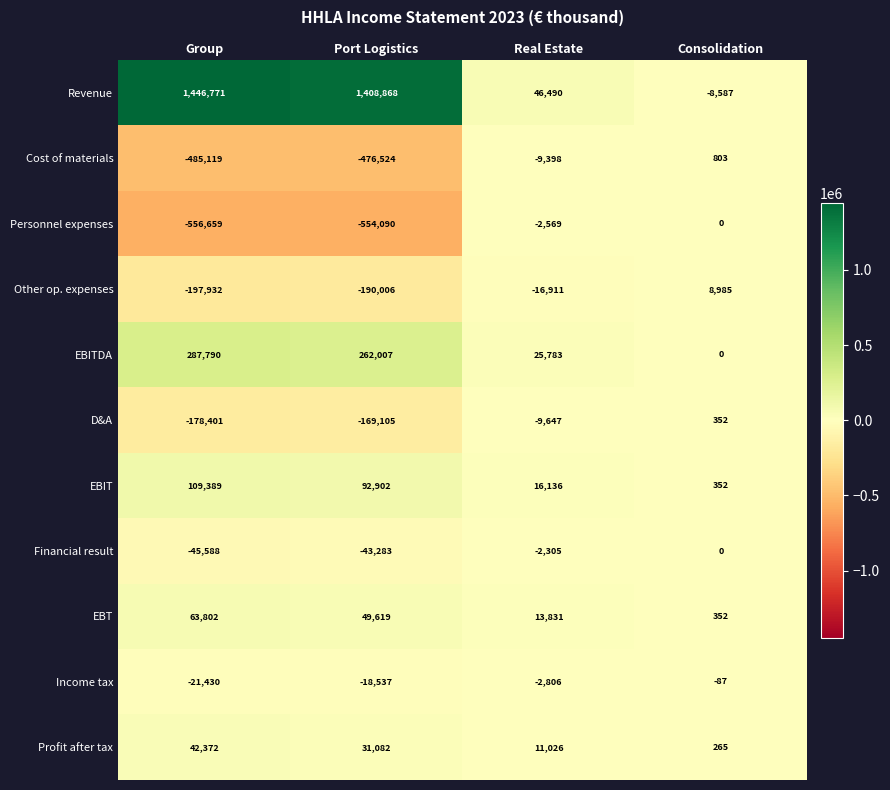

At which category does the chart reach its minimum across all series?

Group